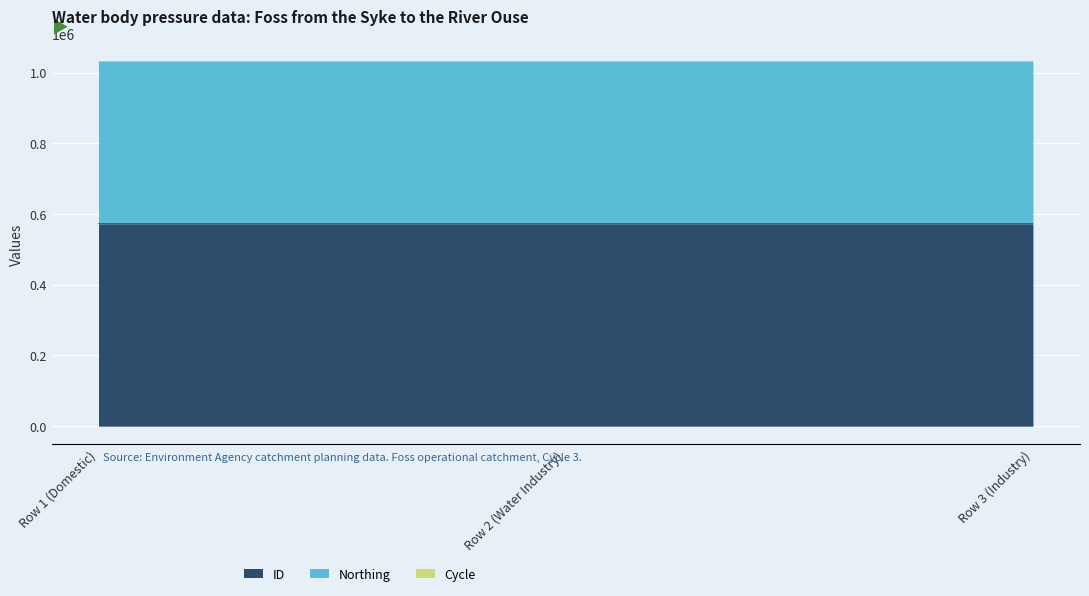

The value of Cycle at Row 2 (Water Industry) is 3. True or false?

True